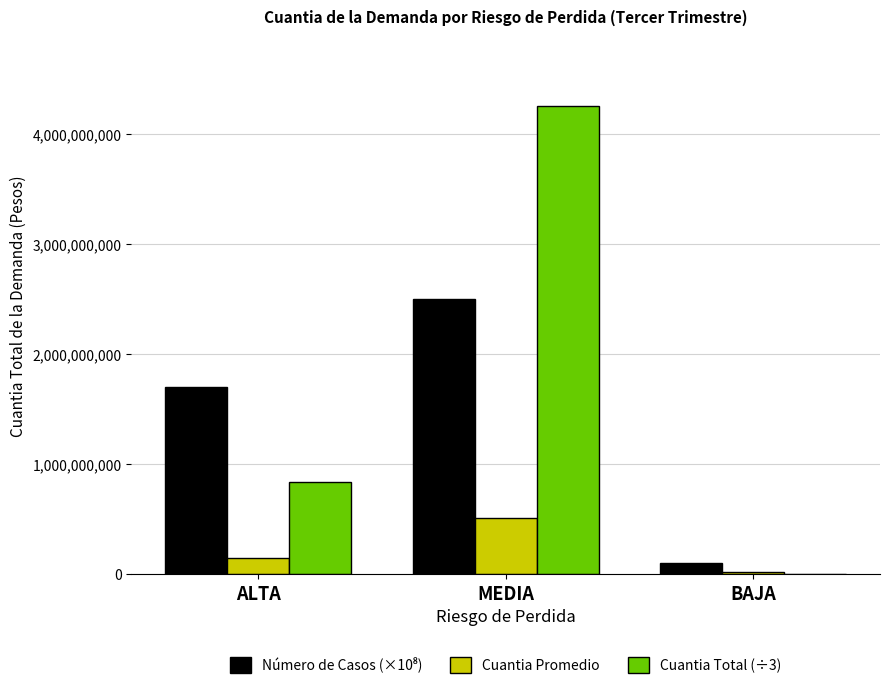

The value of Cuantia Total (÷3) at MEDIA is 4254924266.3. True or false?

True